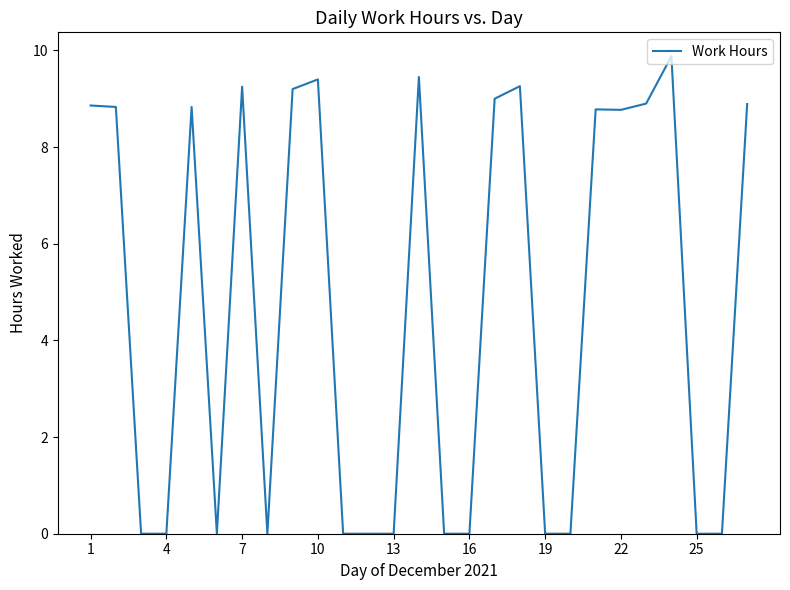

How many lines are shown in the chart?

1